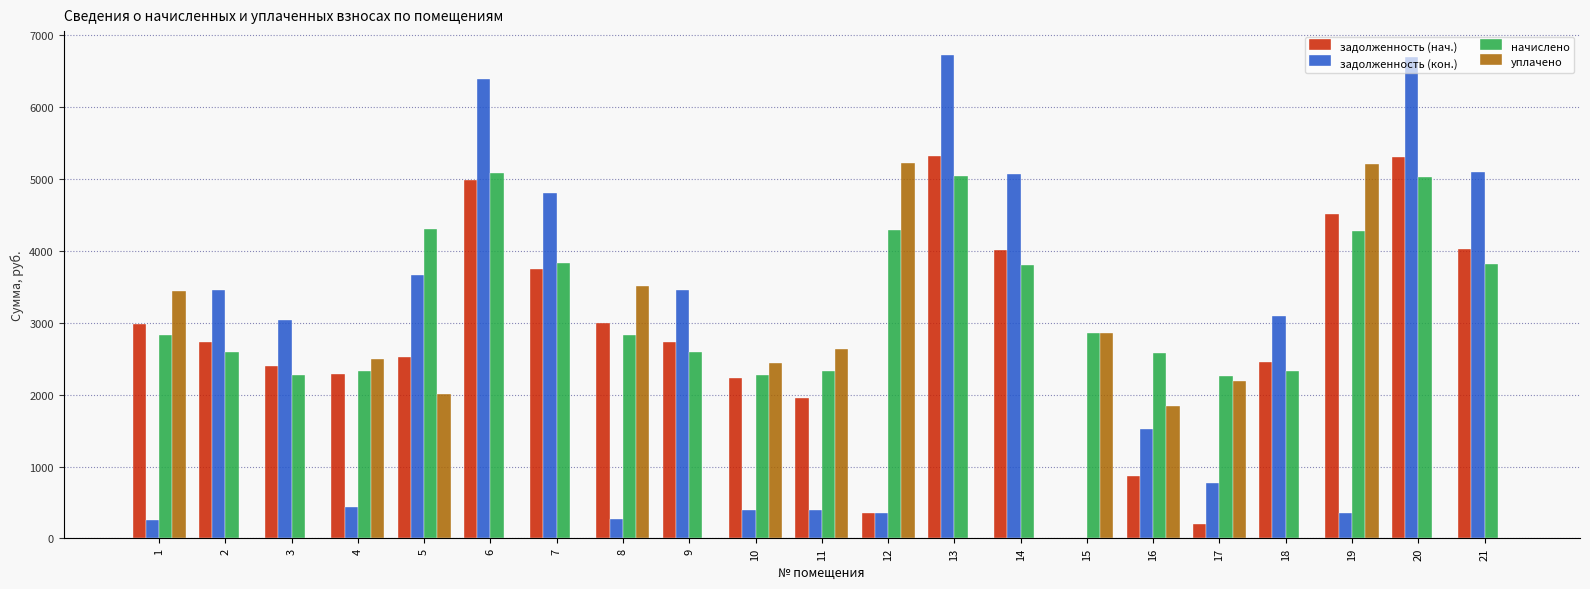

How many values in the уплачено series exceed 1848?

11